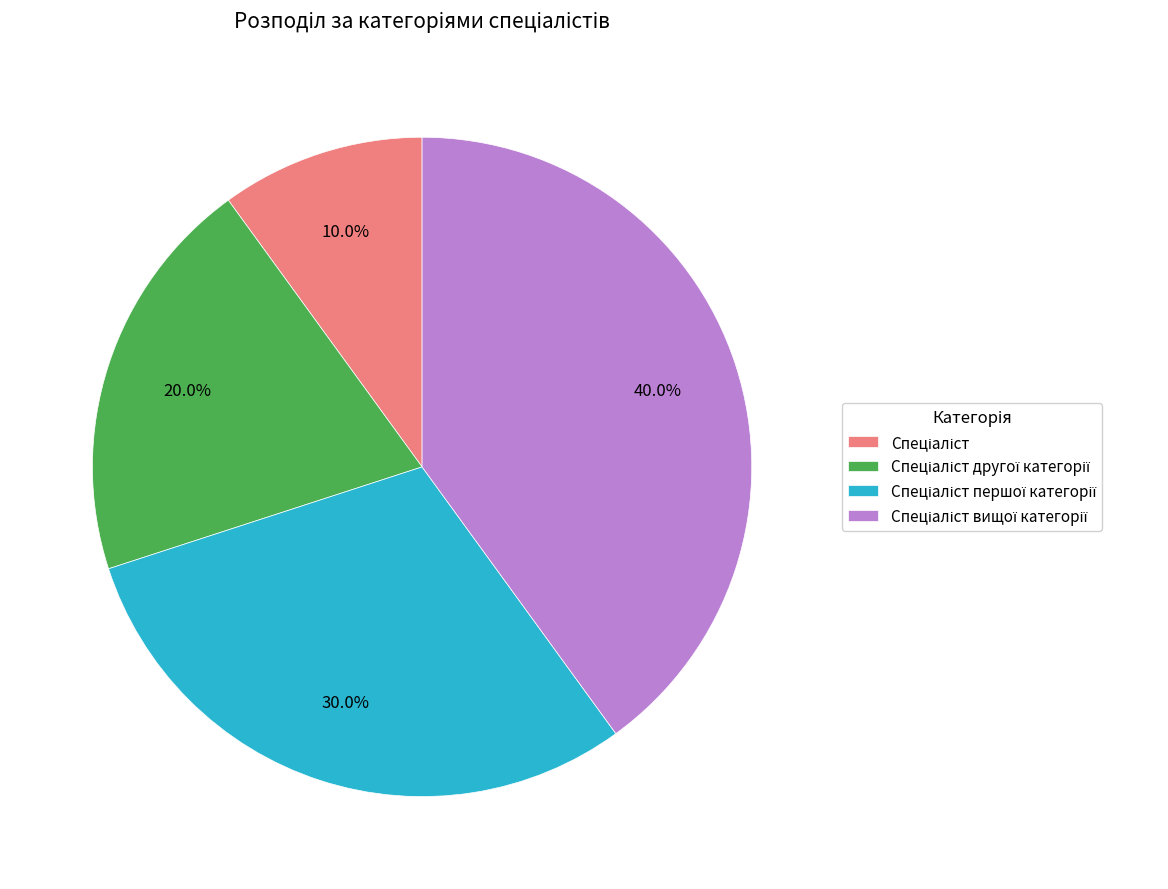

Does any single category account for the majority?

No